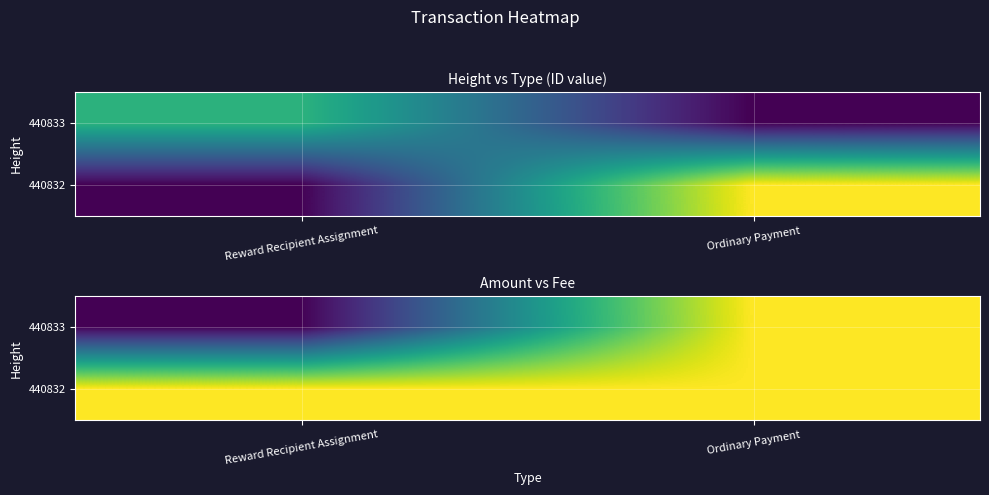

What is the approximate value of 440832 at Reward Recipient Assignment?

1